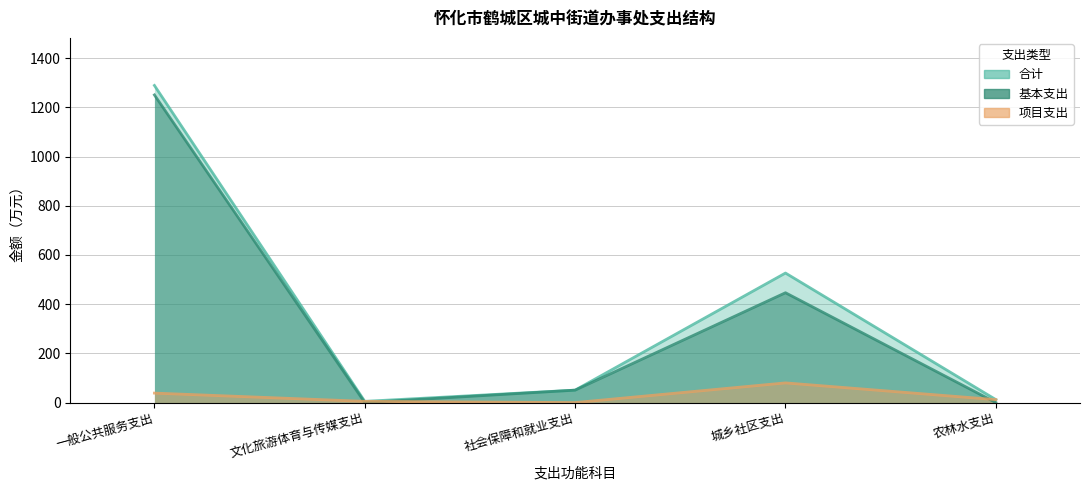

At how many categories does at least one series exceed 266?

2